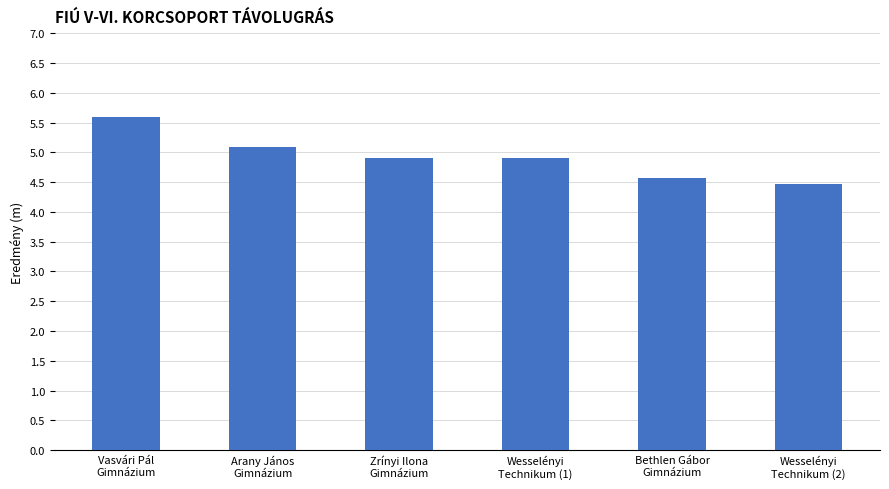

Reading left to right, list all the values displayed in this chart.

Vasvári Pál
Gimnázium=5.6	Arany János
Gimnázium=5.1	Zrínyi Ilona
Gimnázium=4.9	Wesselényi
Technikum (1)=4.9	Bethlen Gábor
Gimnázium=4.6	Wesselényi
Technikum (2)=4.5